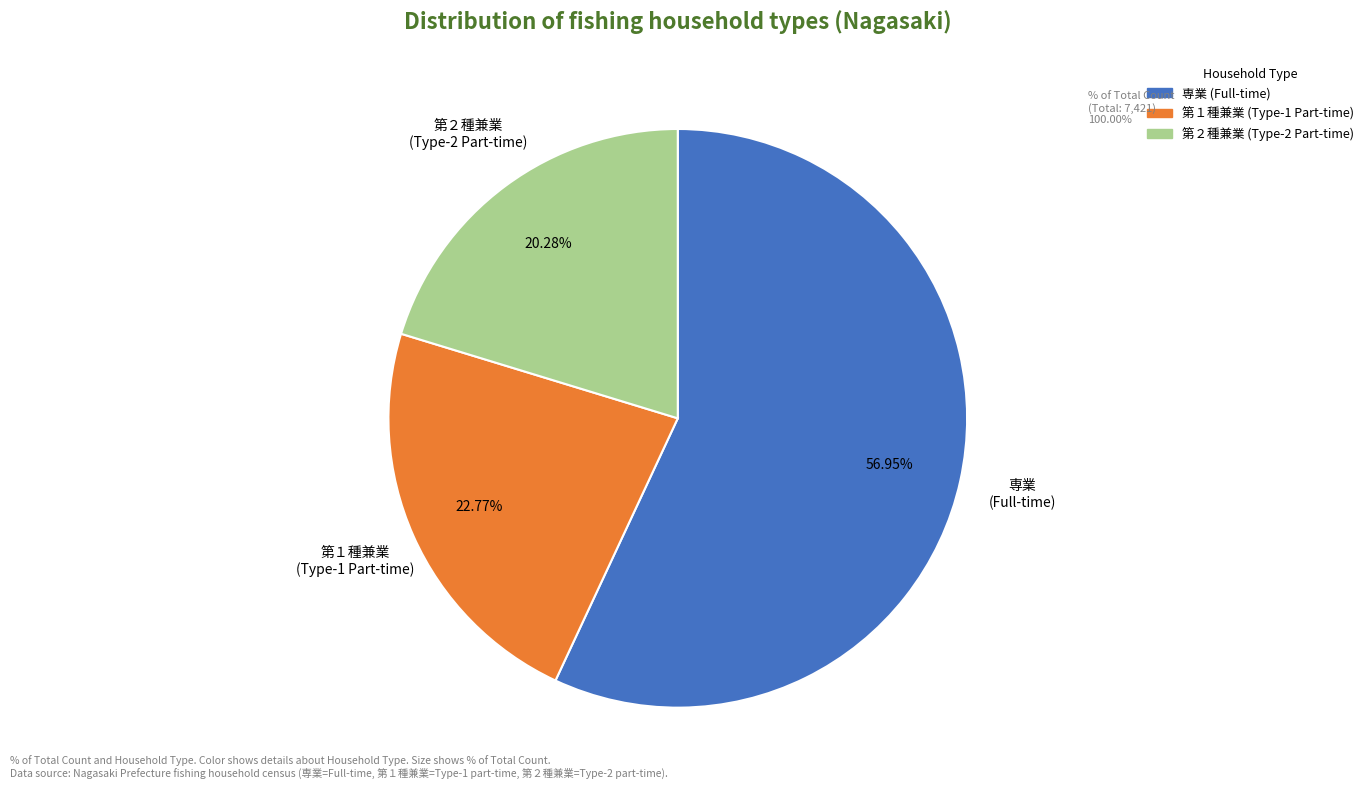

Is there a majority slice in this chart?

Yes